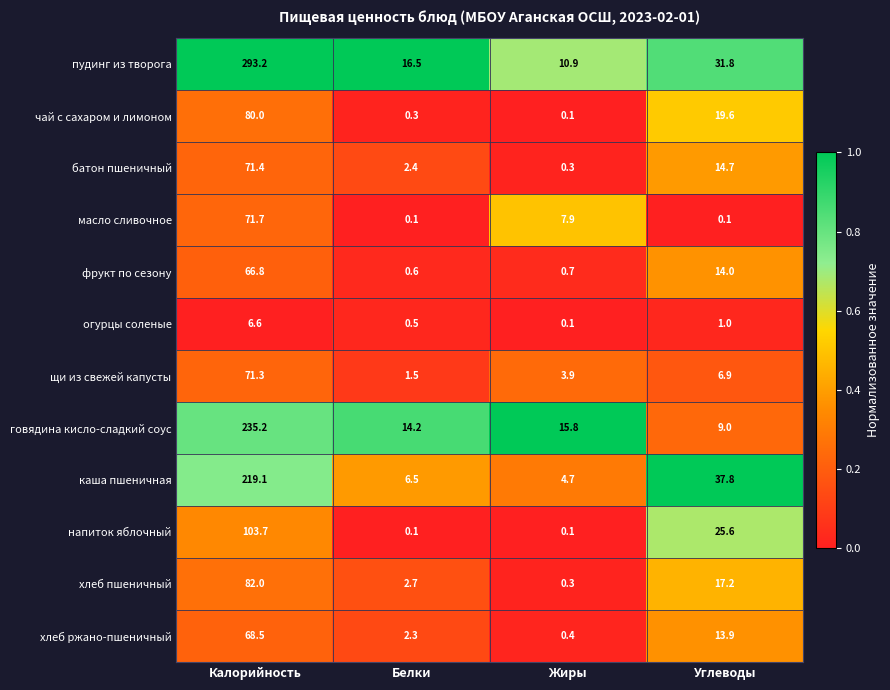

Which series changed the most between Калорийность and Белки?

пудинг из творога